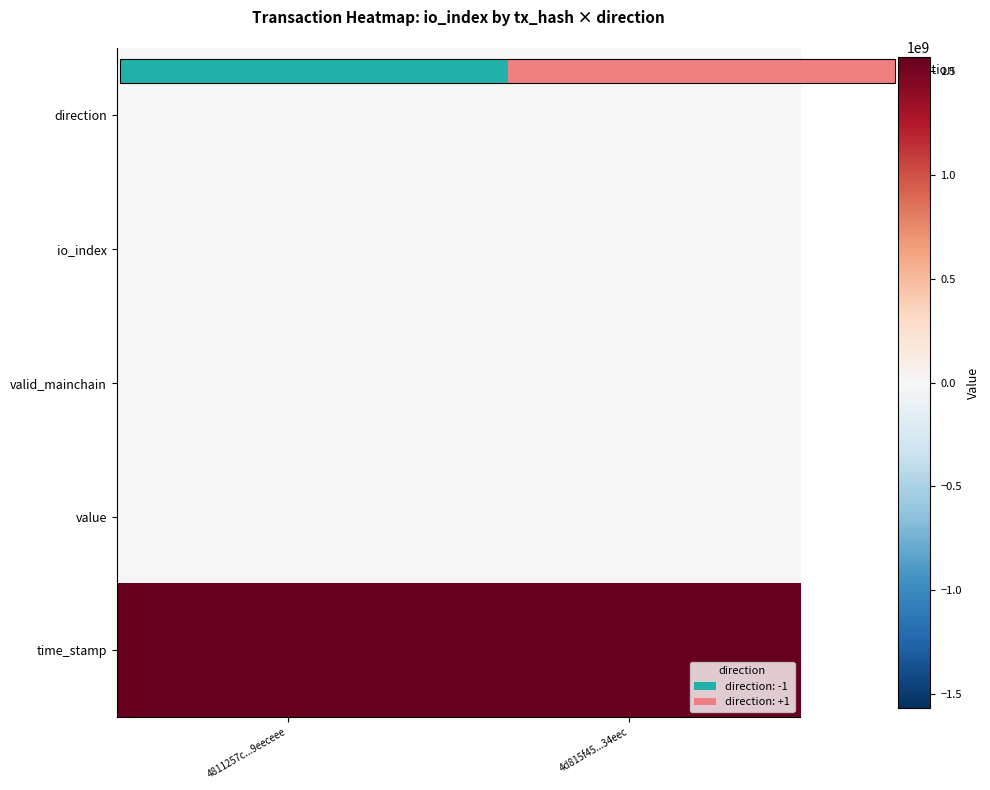

Rank the series by their maximum value, from lowest to highest.

value, direction, valid_mainchain, io_index, time_stamp